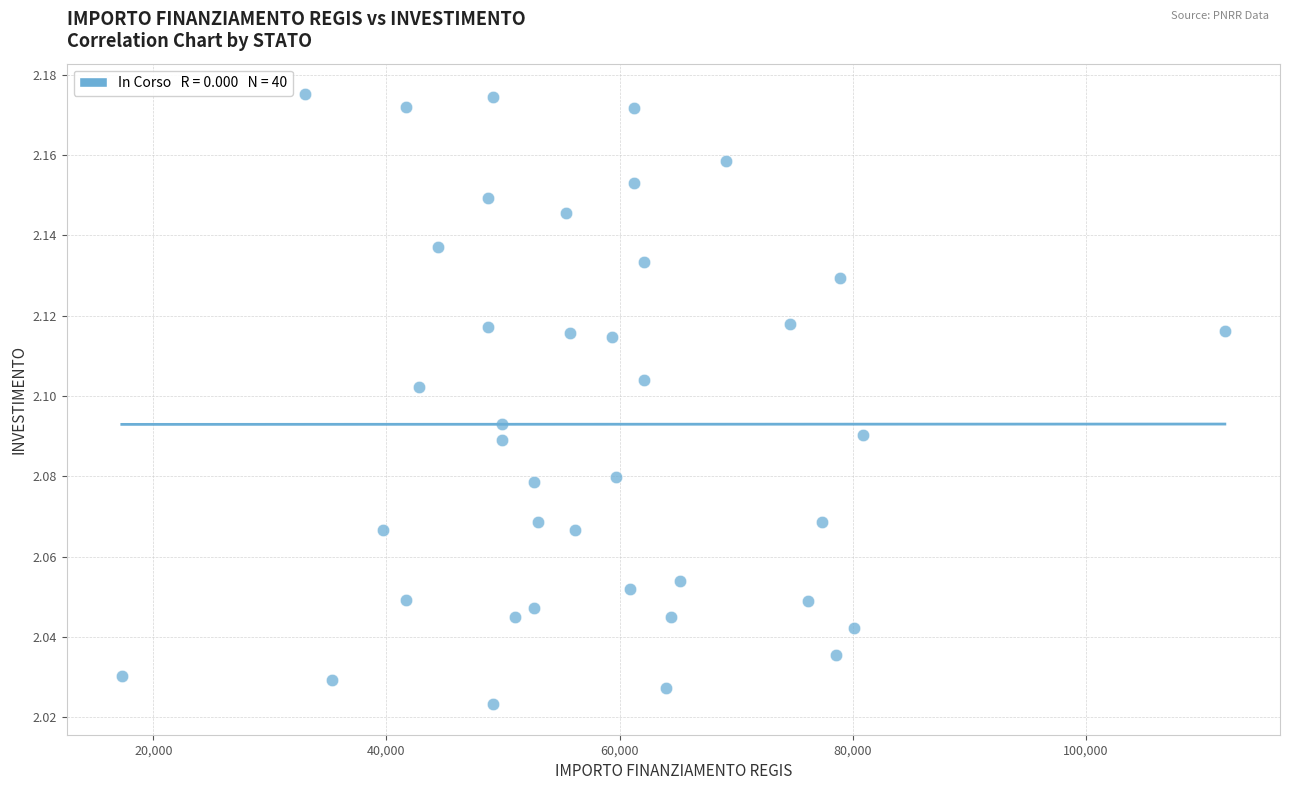

What is the range of X values (max minus min)?

94665.7